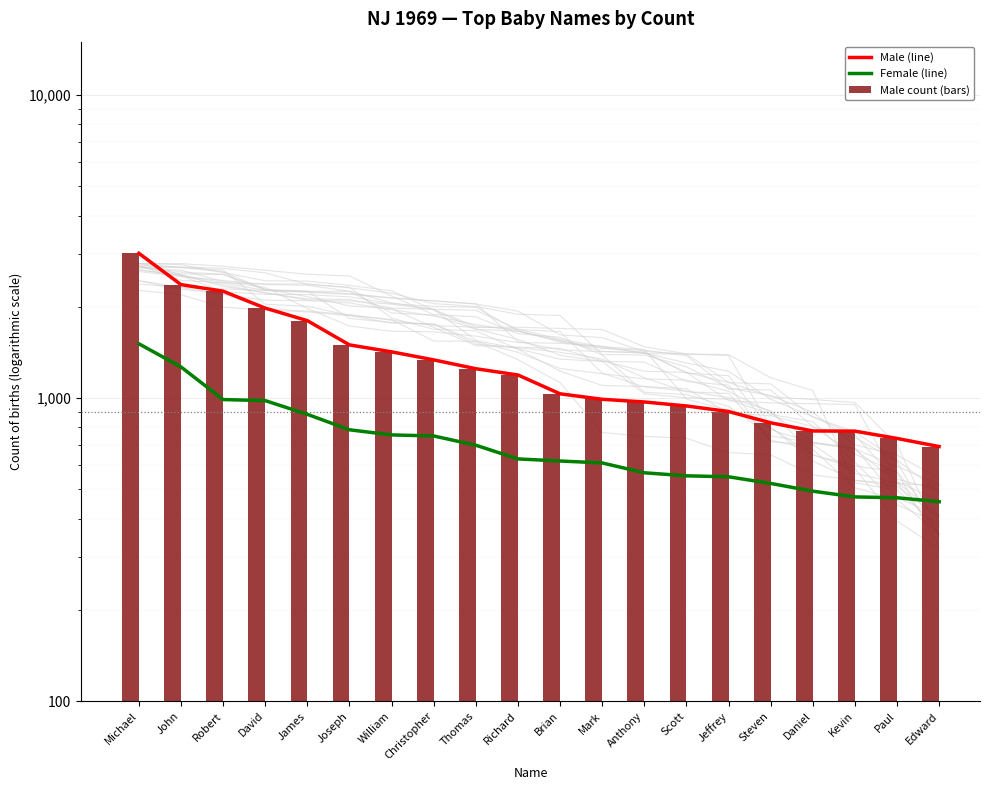

Which series has the largest total across all categories?

Male (line)